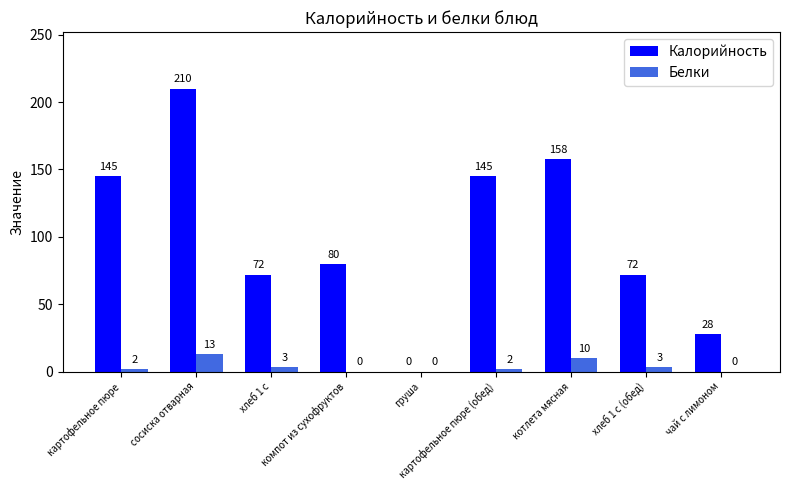

Where does the Калорийность series first go above 80?

картофельное пюре